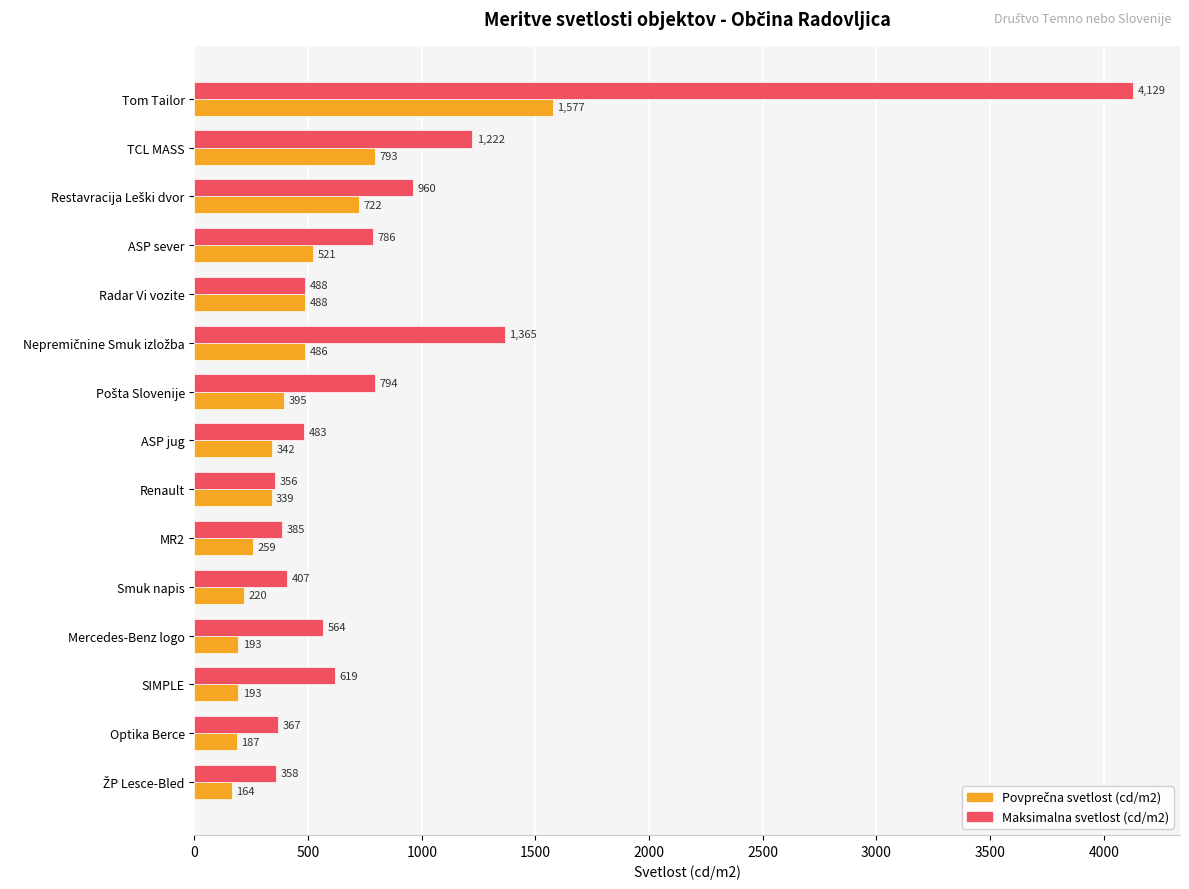

Read the Maksimalna svetlost (cd/m2) value at TCL MASS, to the nearest 100.

1200